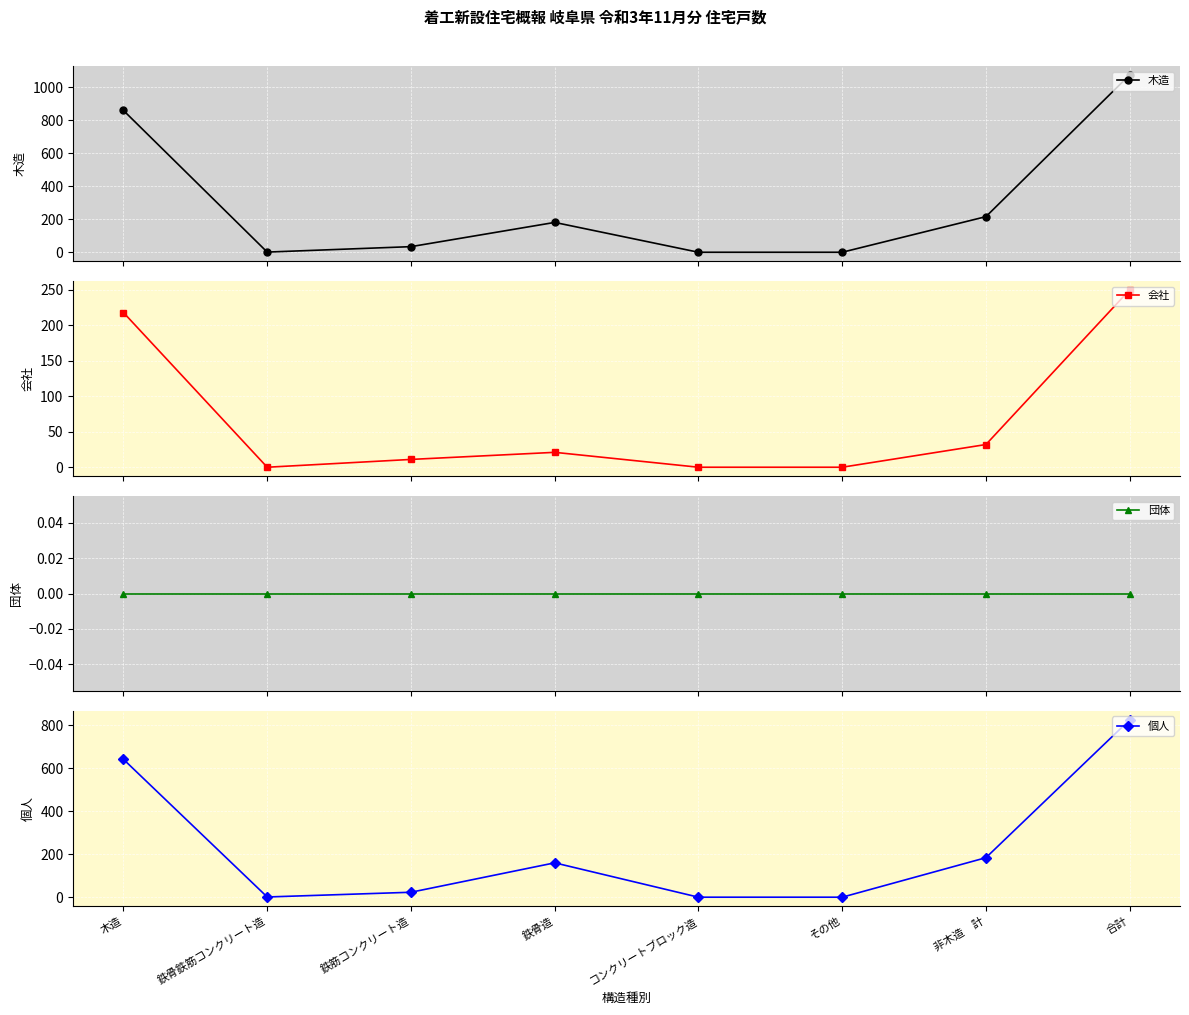

What is the sum of all 会社 values?

532